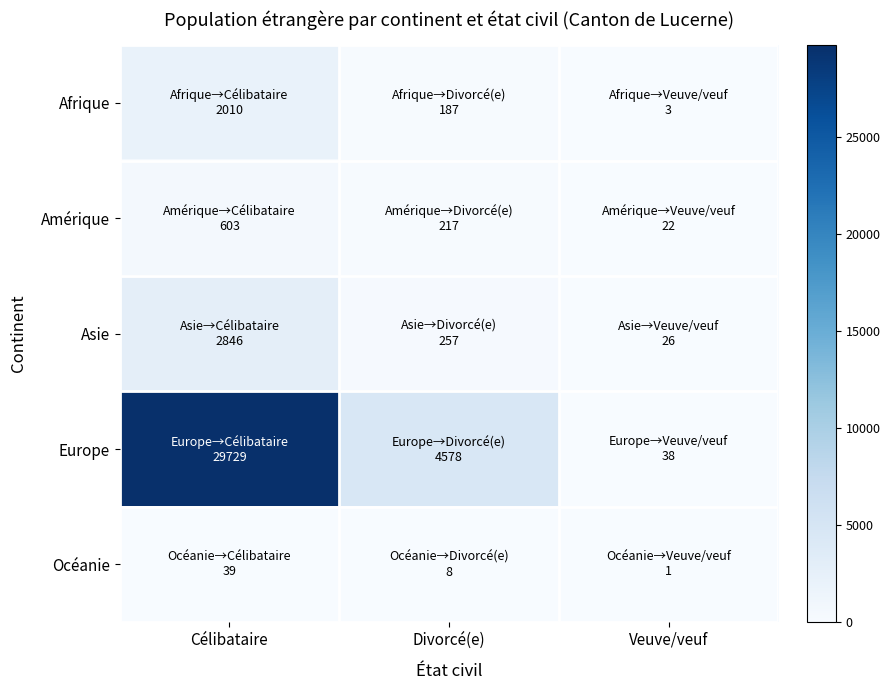

What is the smallest value displayed?

1